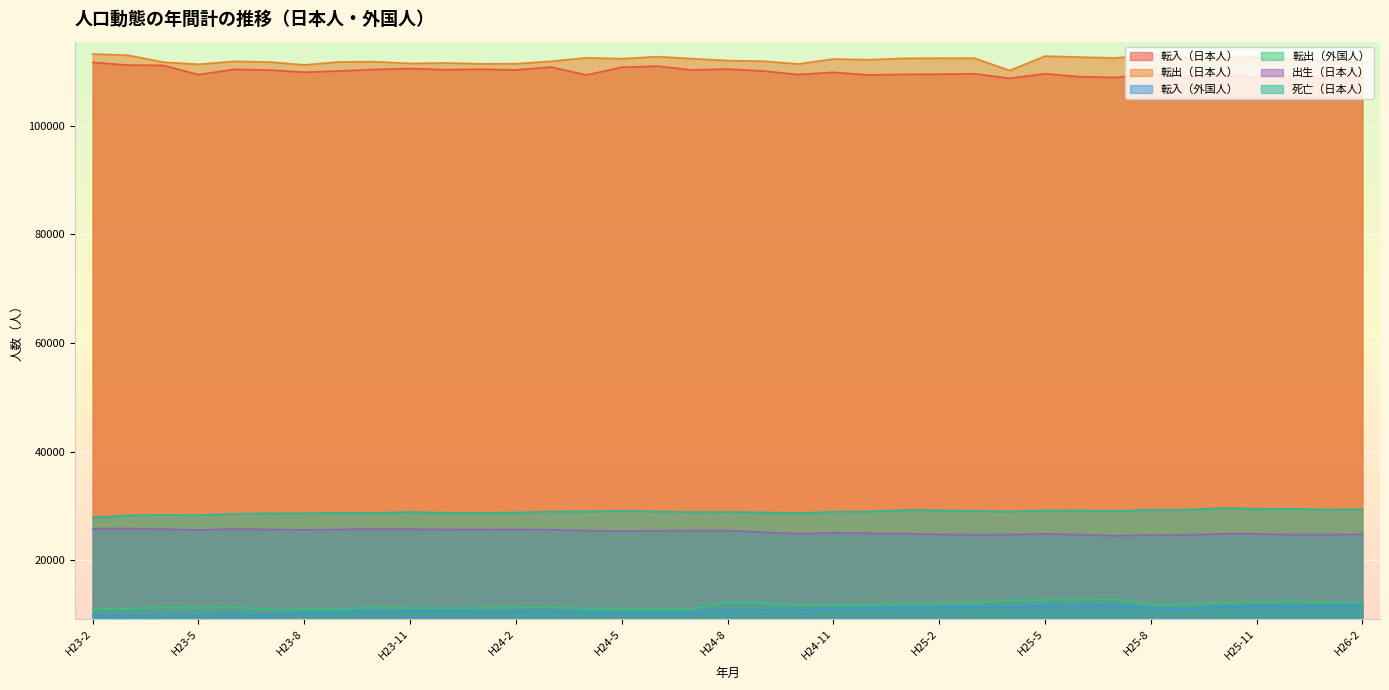

Which series has the largest range (max minus min)?

転出（日本人）